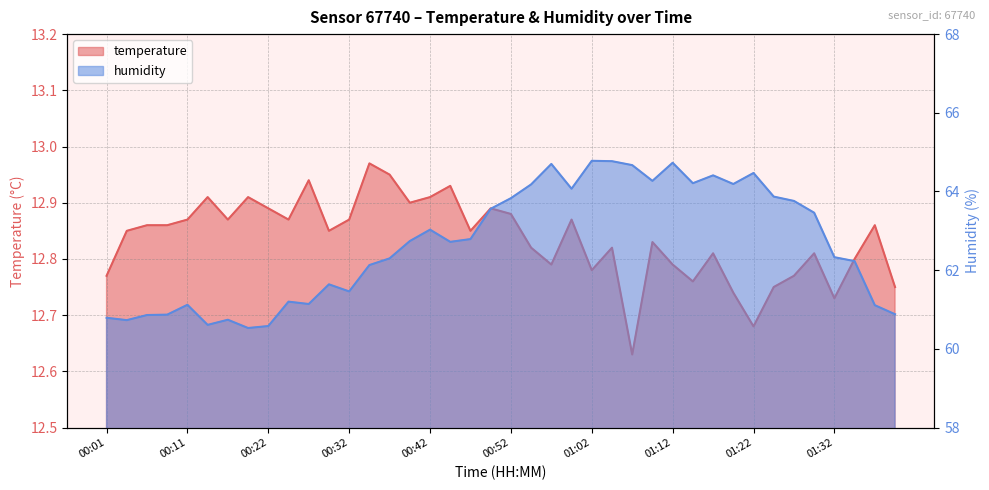

Is the value of temperature at 00:25 greater than the value of humidity at 01:37?

No